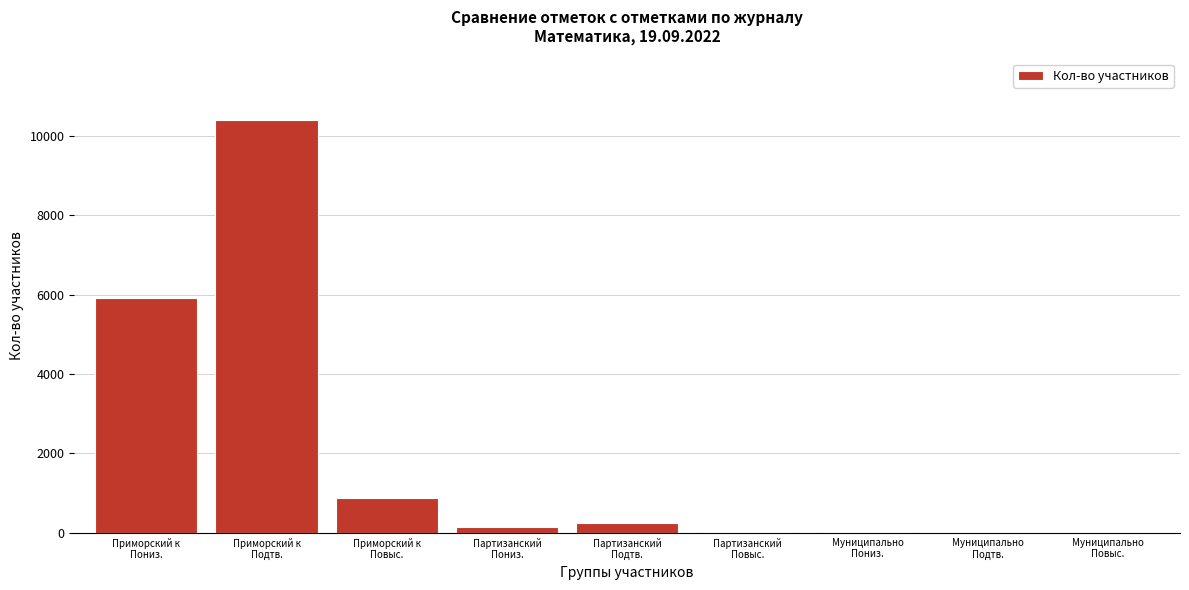

What is the greatest value displayed?

10392